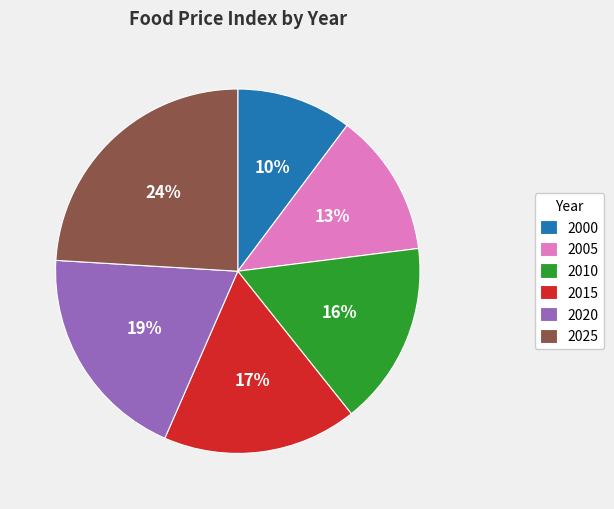

True or false: 2010 accounts for 27% of the total.

False